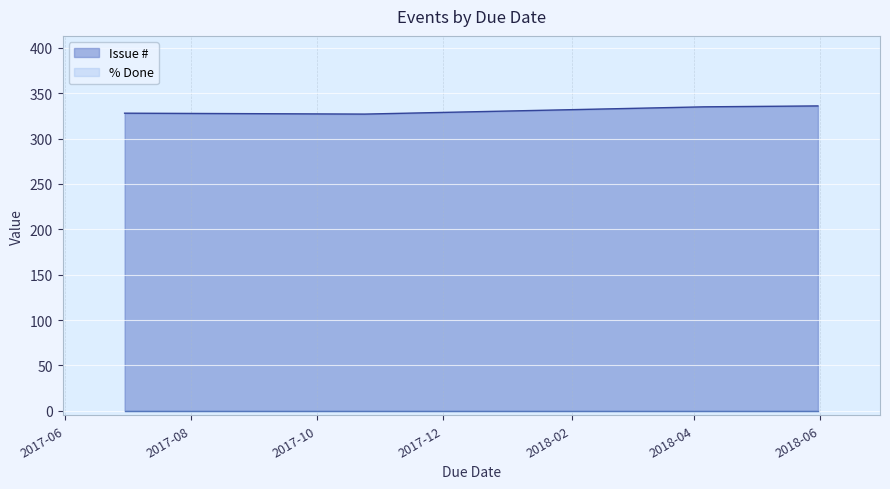

True or false: the data shows 124 at 2018-05-31.

False